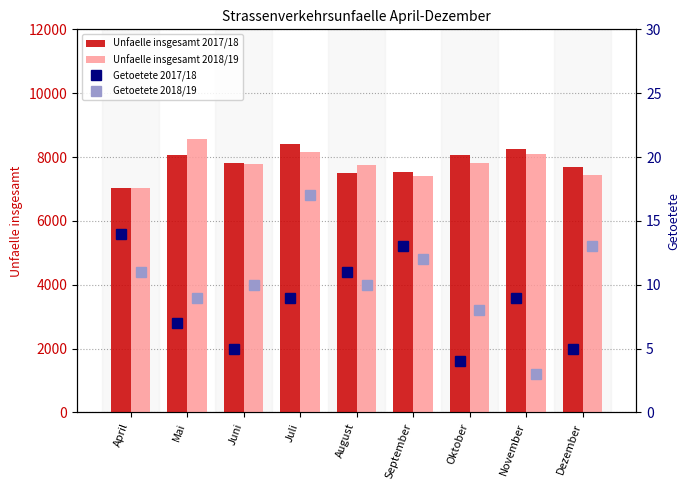

At which label is Unfaelle insgesamt 2017/18 closest to 7709?

Dezember